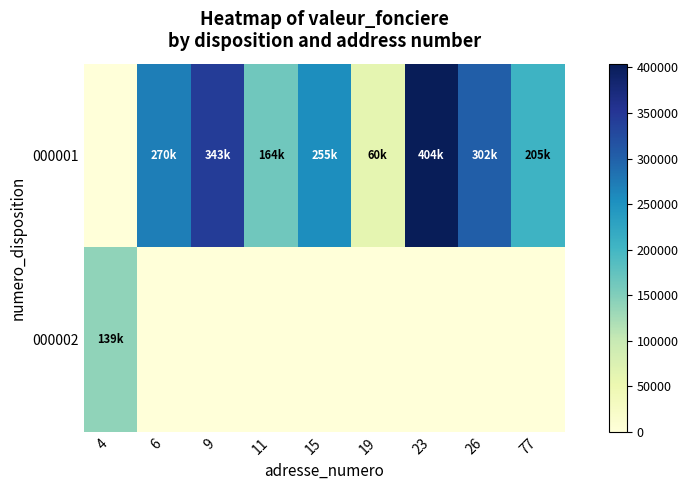

What is the difference between the highest and lowest values at 23?

404200